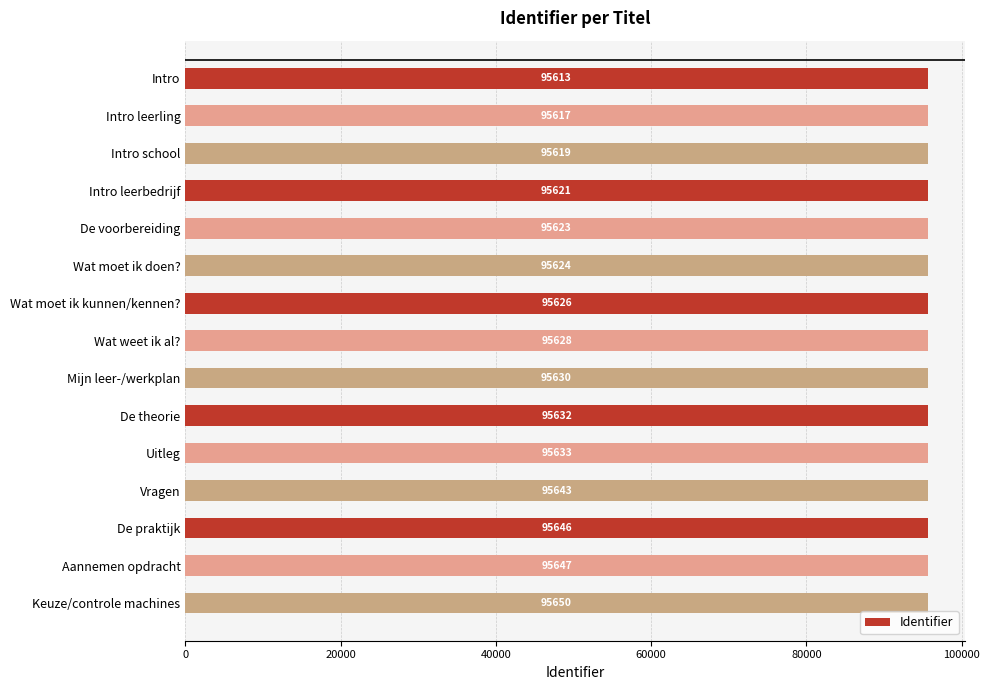

At which label is the value closest to 95631?

Mijn leer-/werkplan